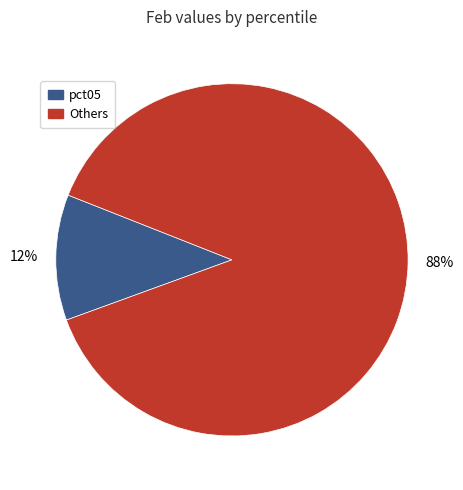

To the nearest percent, what is the average slice percentage?

50%